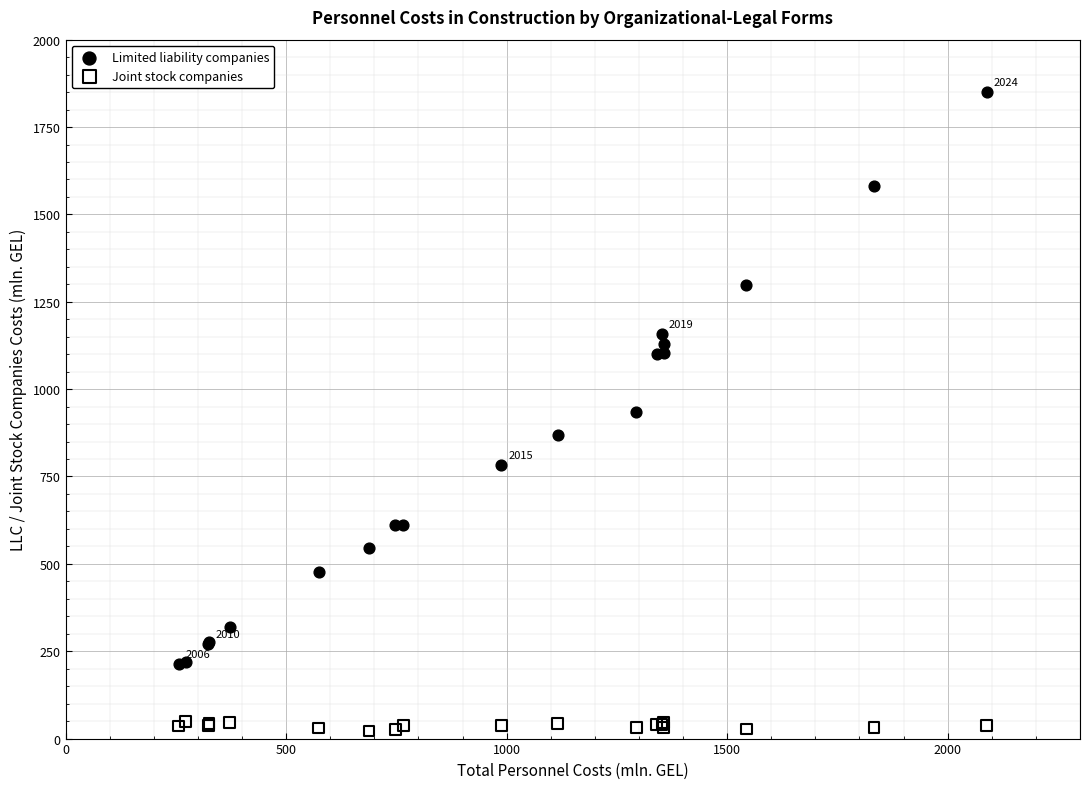

Which series contains the highest Y value?

Limited liability companies